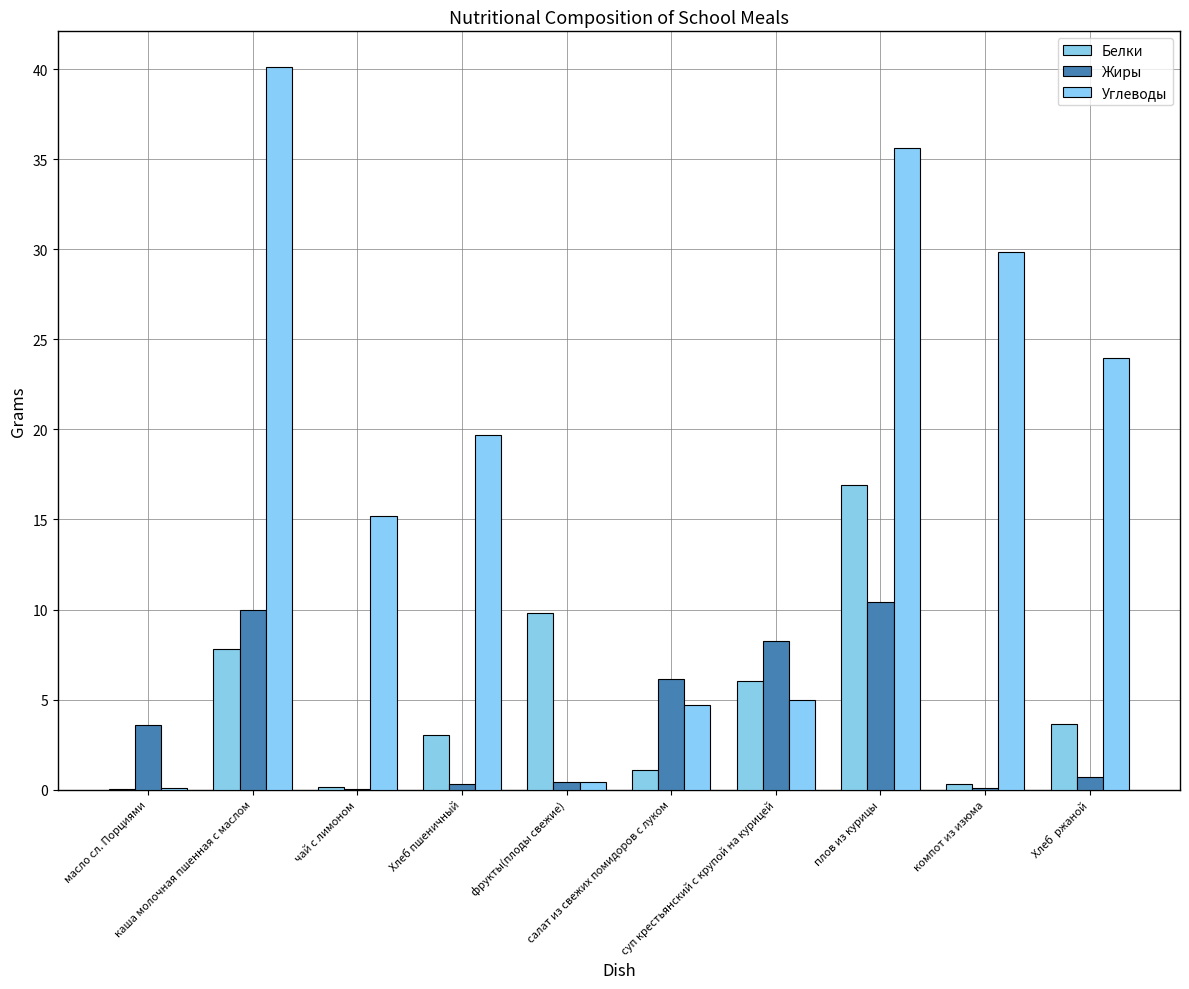

Reading left to right, extract all data points from this chart.

Белки: 0.1	7.8	0.1	3.0	9.8	1.1	6.0	16.9	0.3	3.7
Жиры: 3.6	10.0	0.0	0.3	0.4	6.2	8.2	10.4	0.1	0.7
Углеводы: 0.1	40.1	15.2	19.7	0.4	4.7	5.0	35.6	29.9	23.9